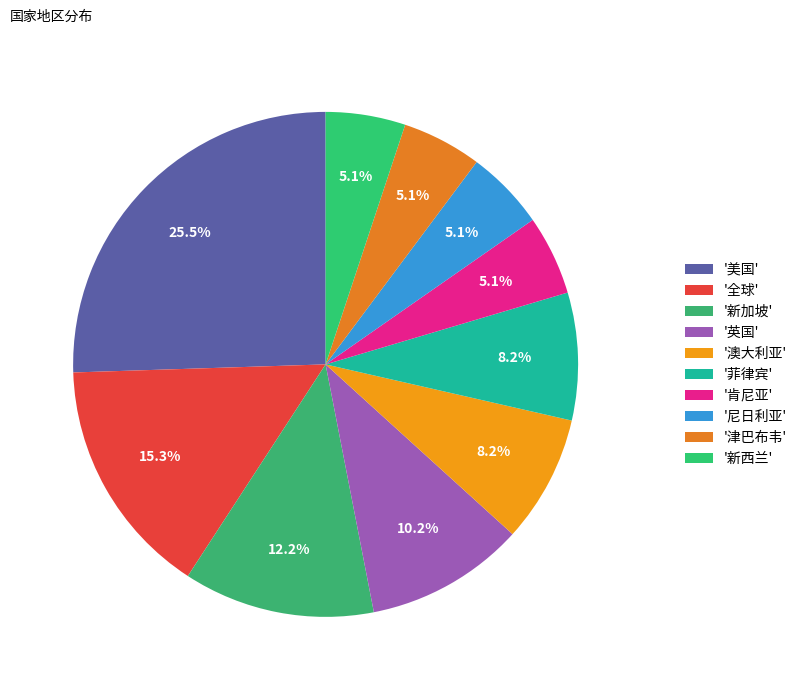

Which slice is the largest?

美国